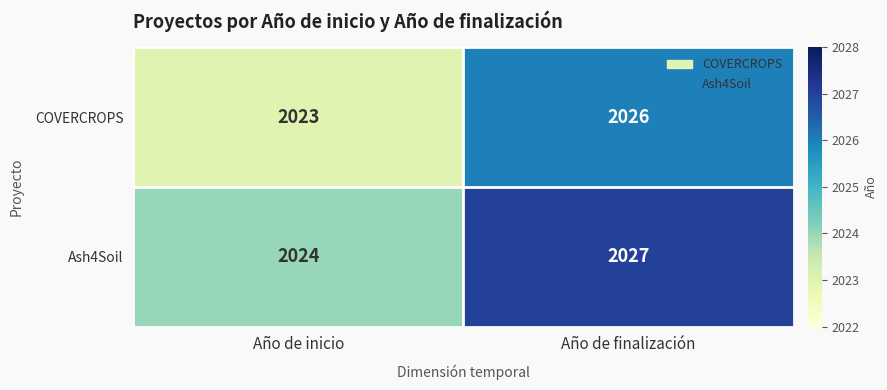

List the series in order of their peak value, lowest first.

COVERCROPS, Ash4Soil